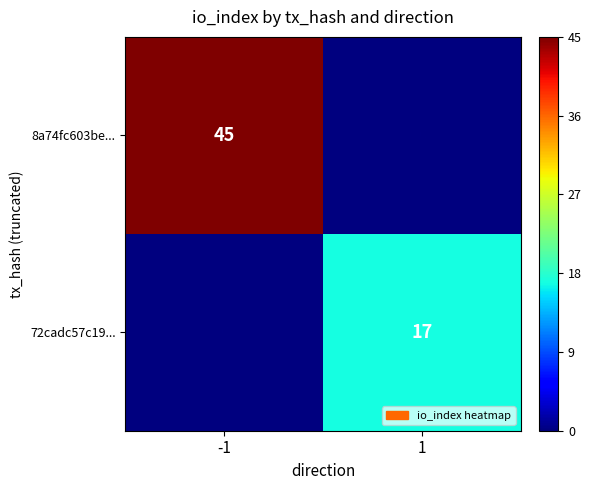

Rank the series by their maximum value, from highest to lowest.

8a74fc603be..., 72cadc57c19...